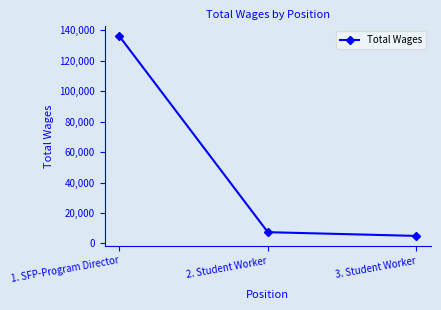

Is it true that the value at 1. SFP-Program Director is 136096?

True